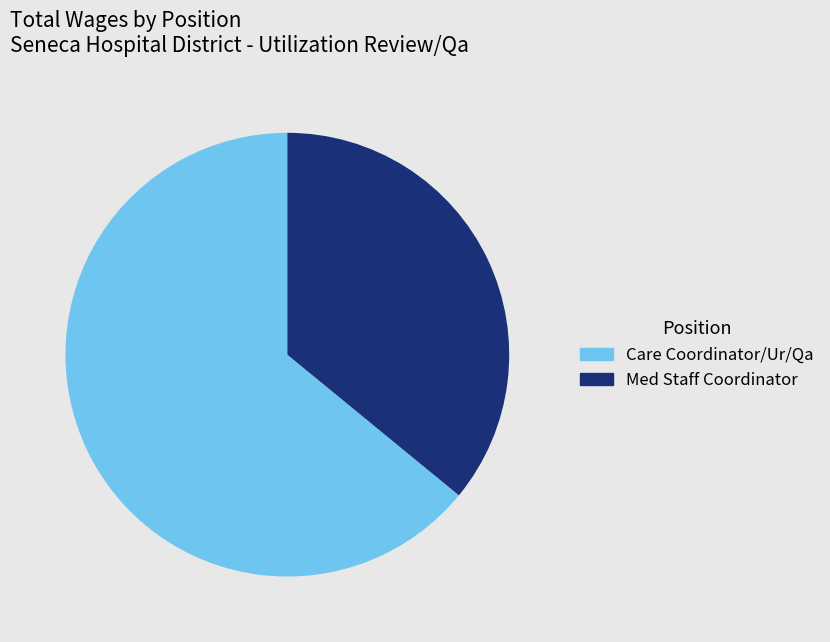

What is the largest slice in the pie chart?

Care Coordinator/Ur/Qa